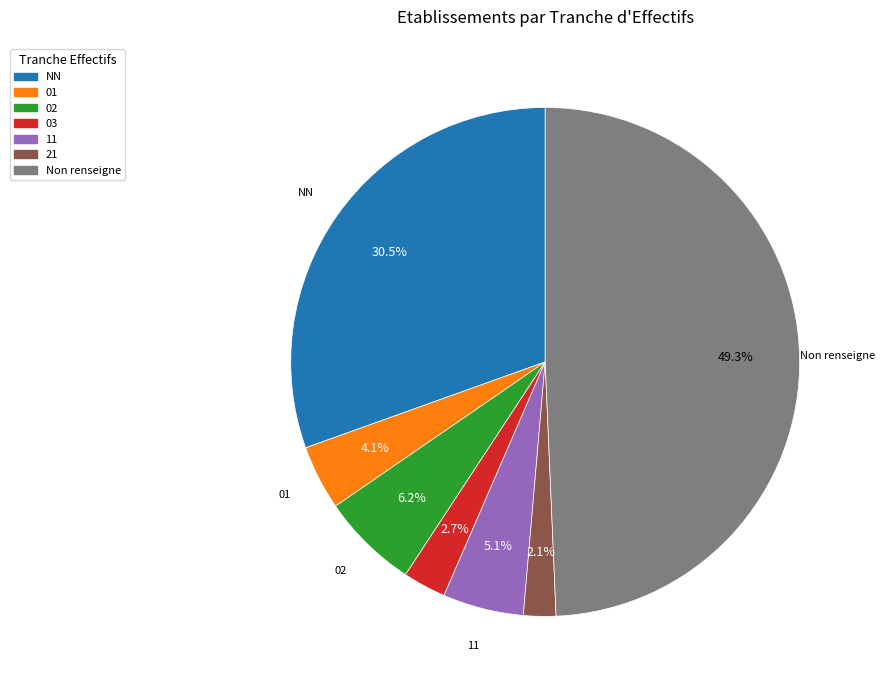

Is there any slice that represents more than half of the pie?

No